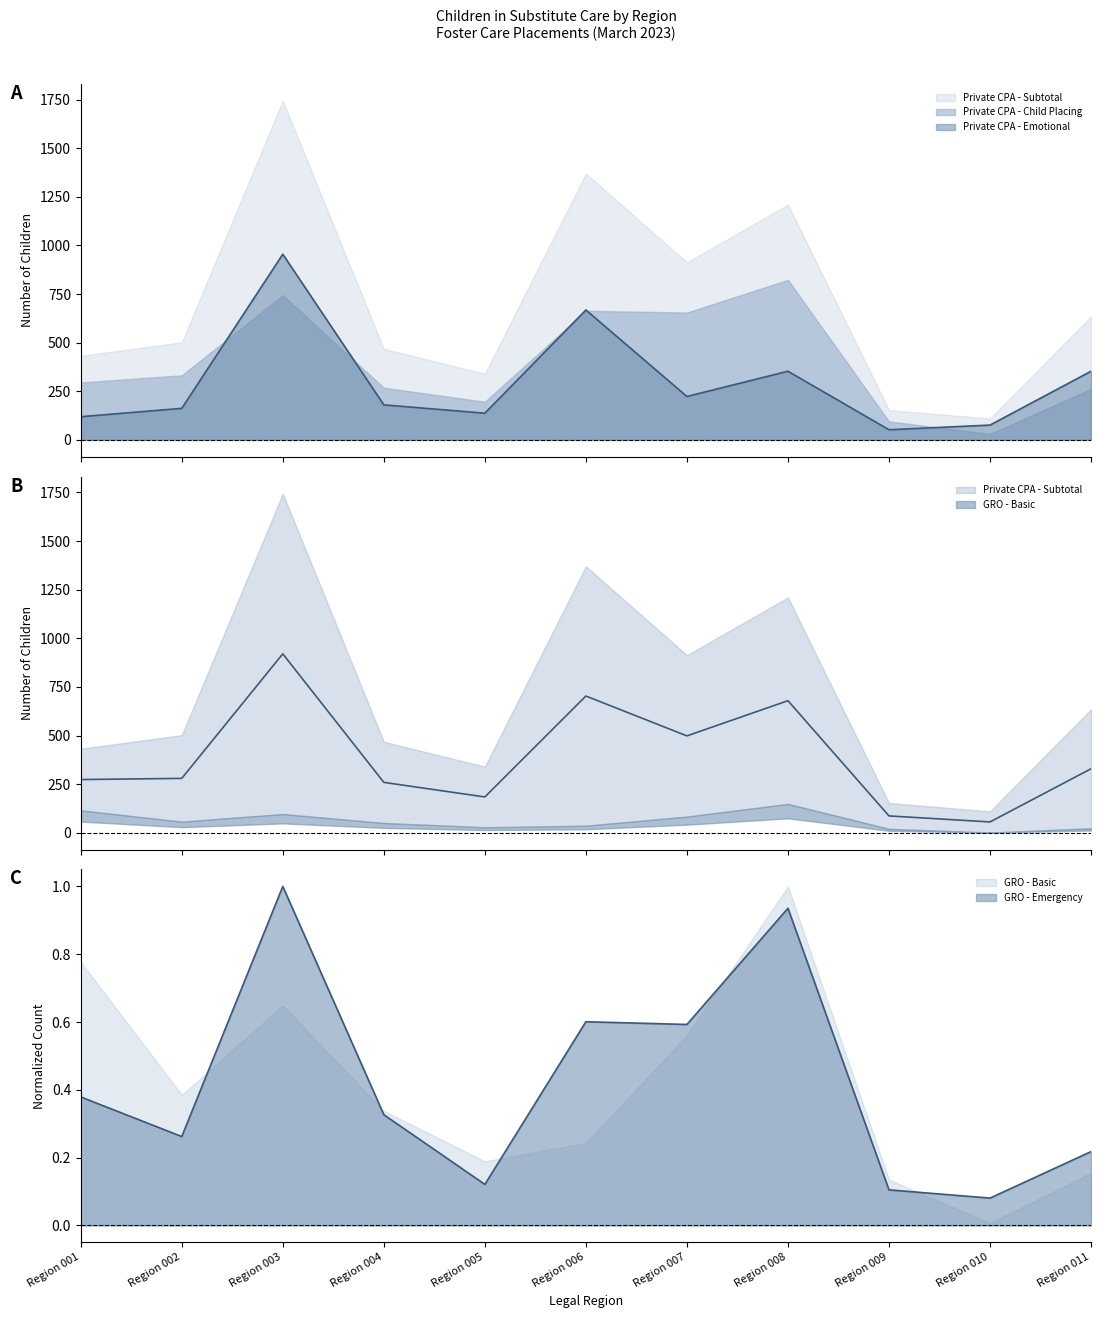

What is the lowest value of the GRO - Emergency series?

0.1